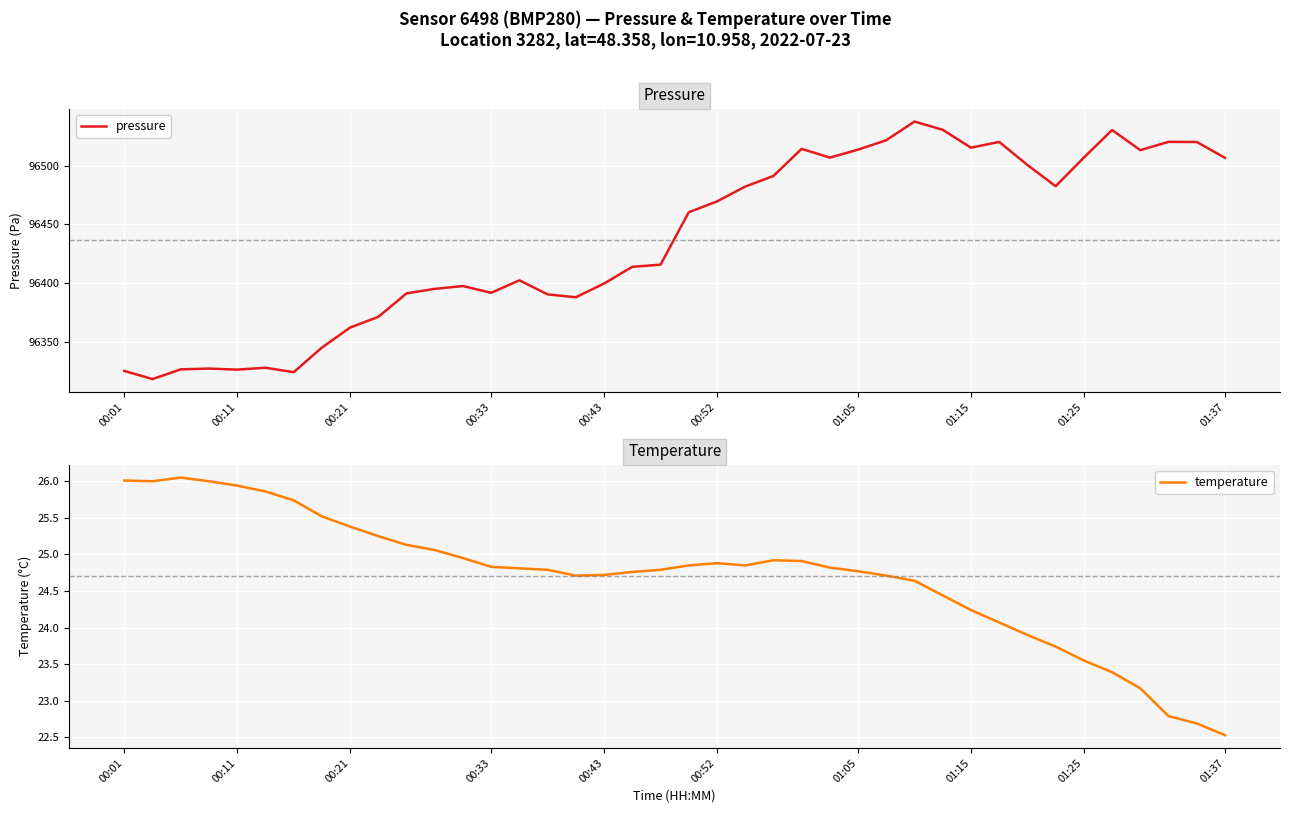

What is the sum of all temperature values?

988.2